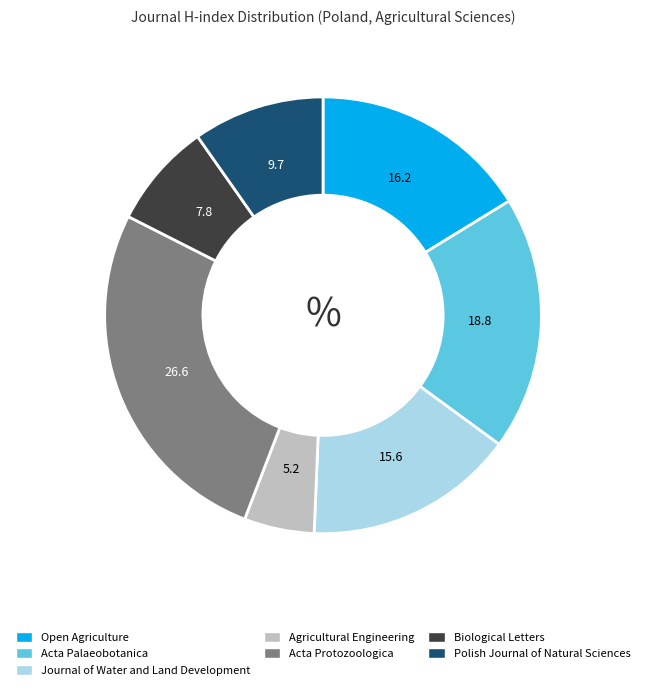

Which slice is the smallest?

Agricultural Engineering